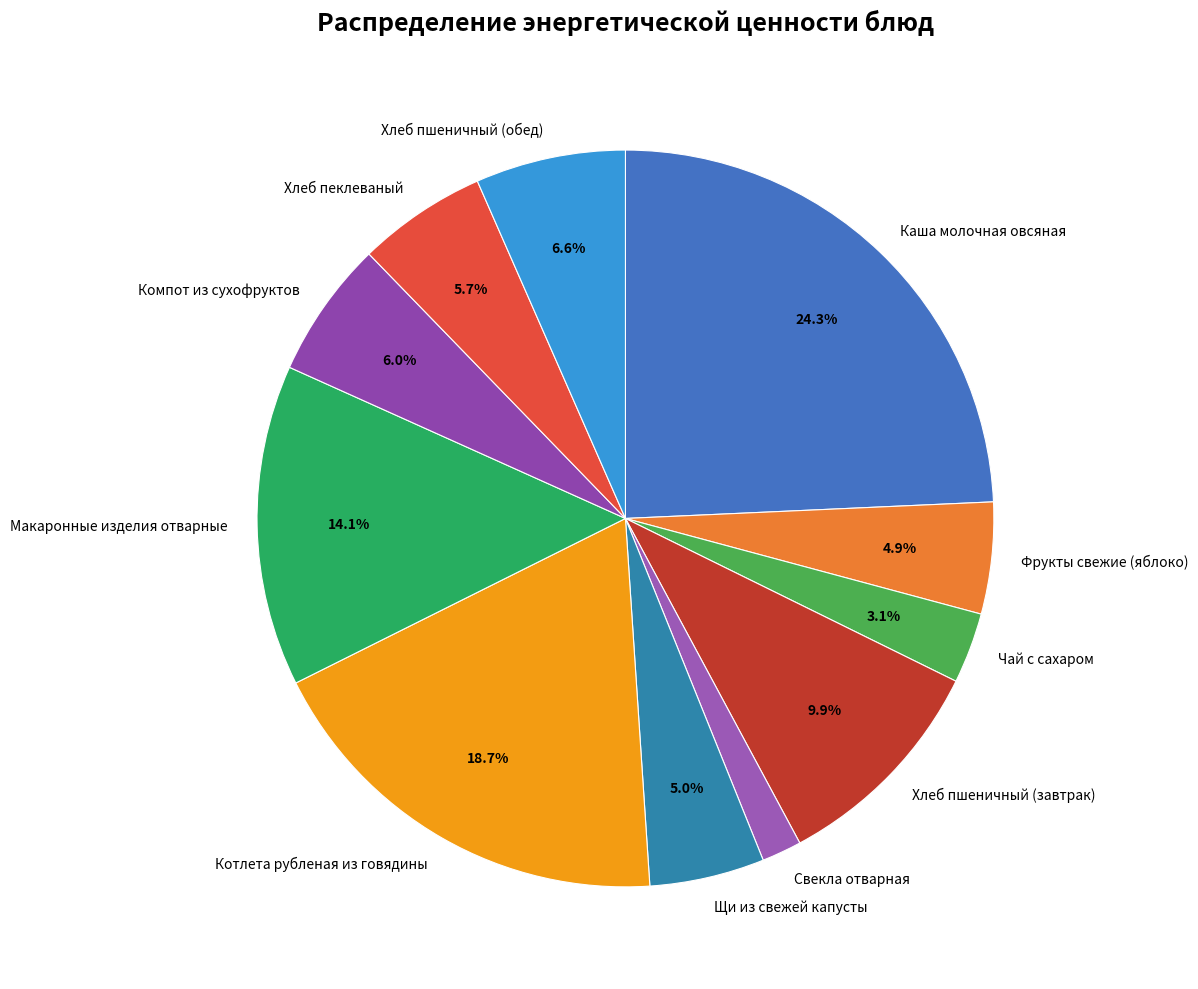

To the nearest percent, what is the average slice percentage?

9%